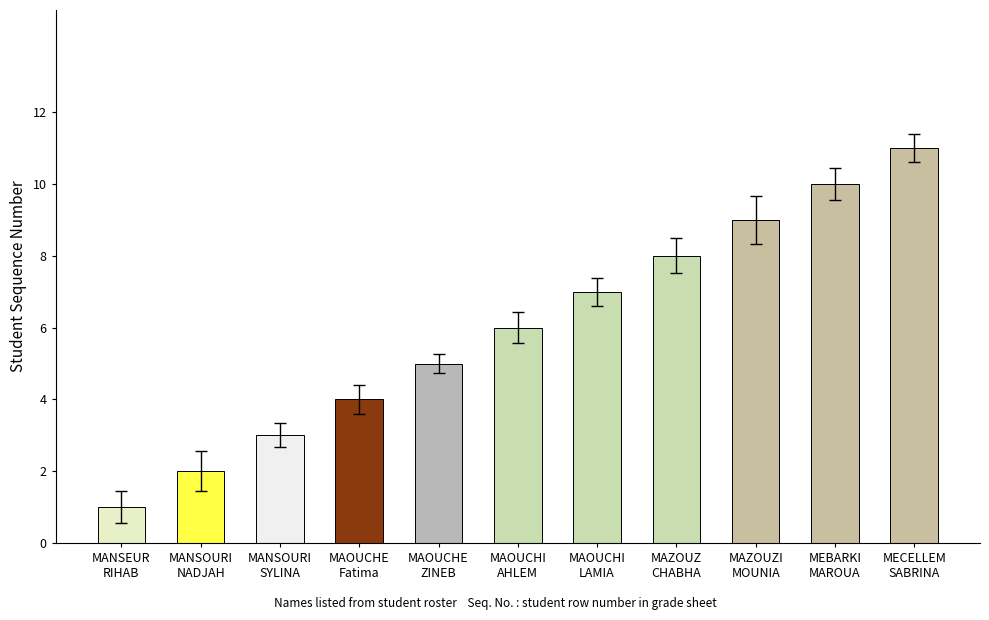

True or false: the data shows 2 at MANSOURI
NADJAH.

True